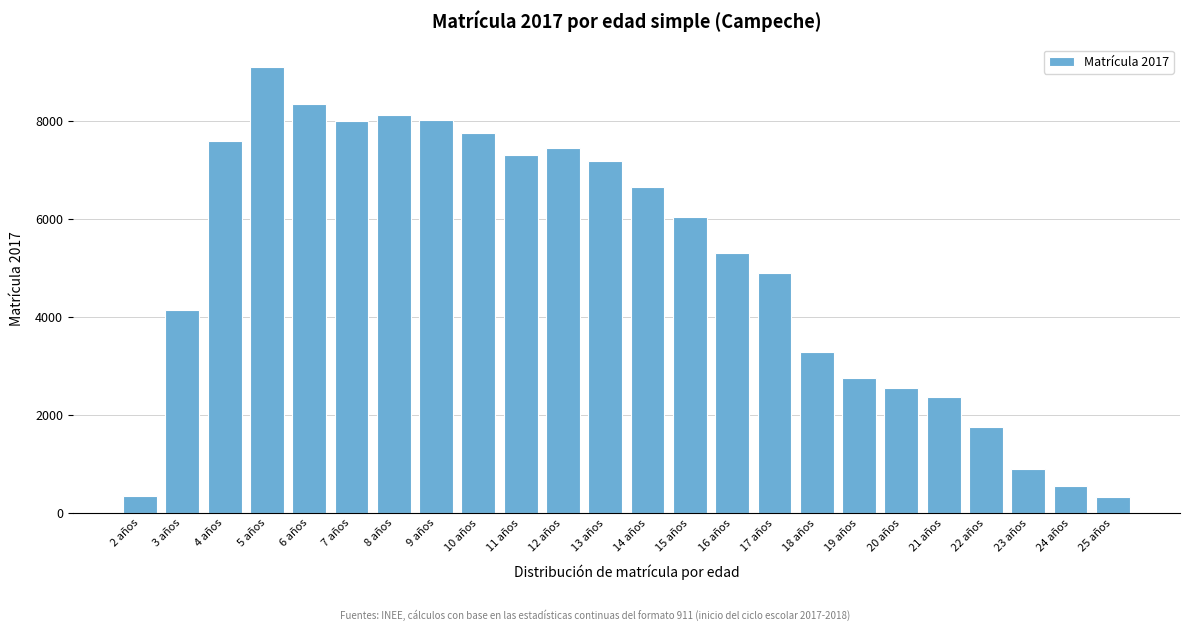

What is the sum of the values at 3 años and 11 años?

11438